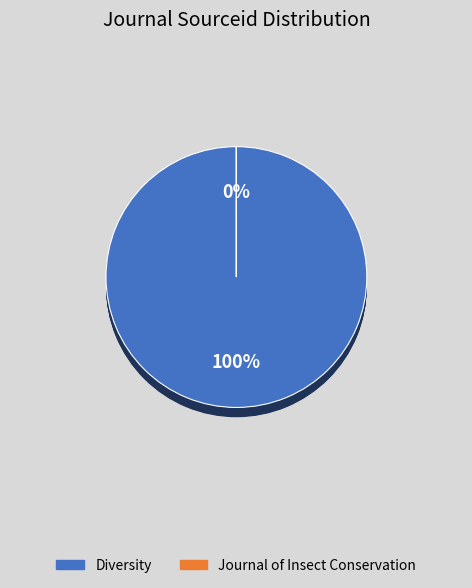

The Diversity slice represents 89% of the pie. True or false?

False